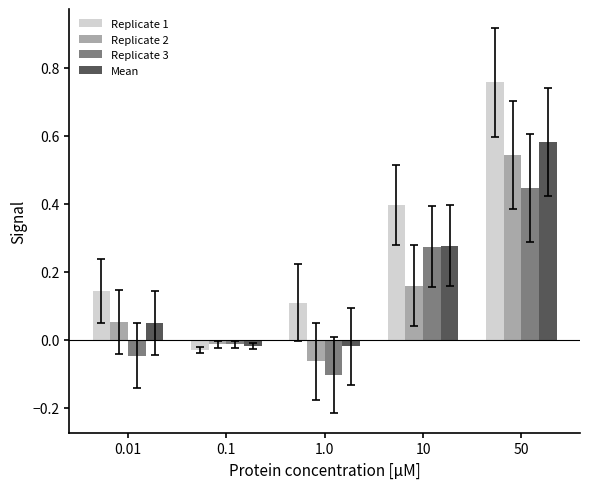

Which category has the highest value in the Replicate 1 series?

50